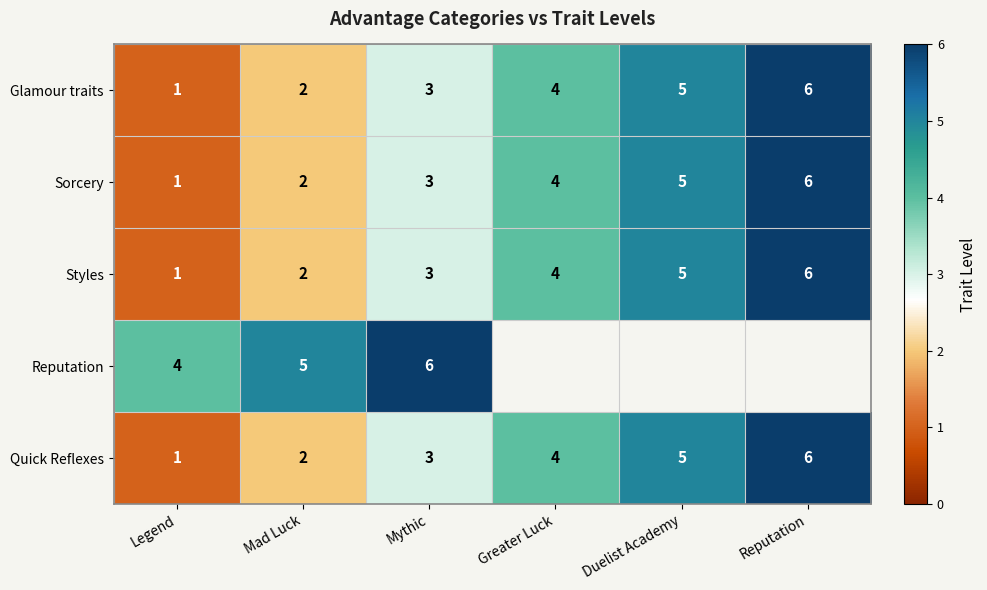

How many Quick Reflexes values are between 2 and 5?

4